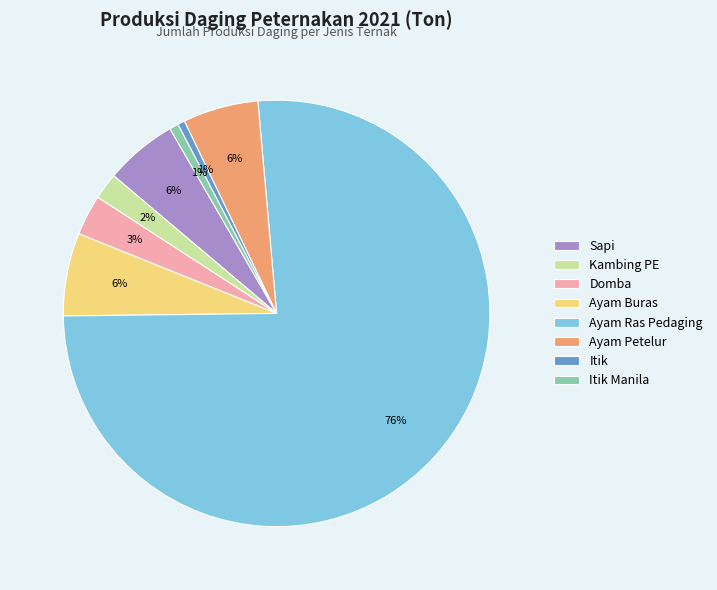

Which has a higher value, Kambing PE or Itik?

Kambing PE